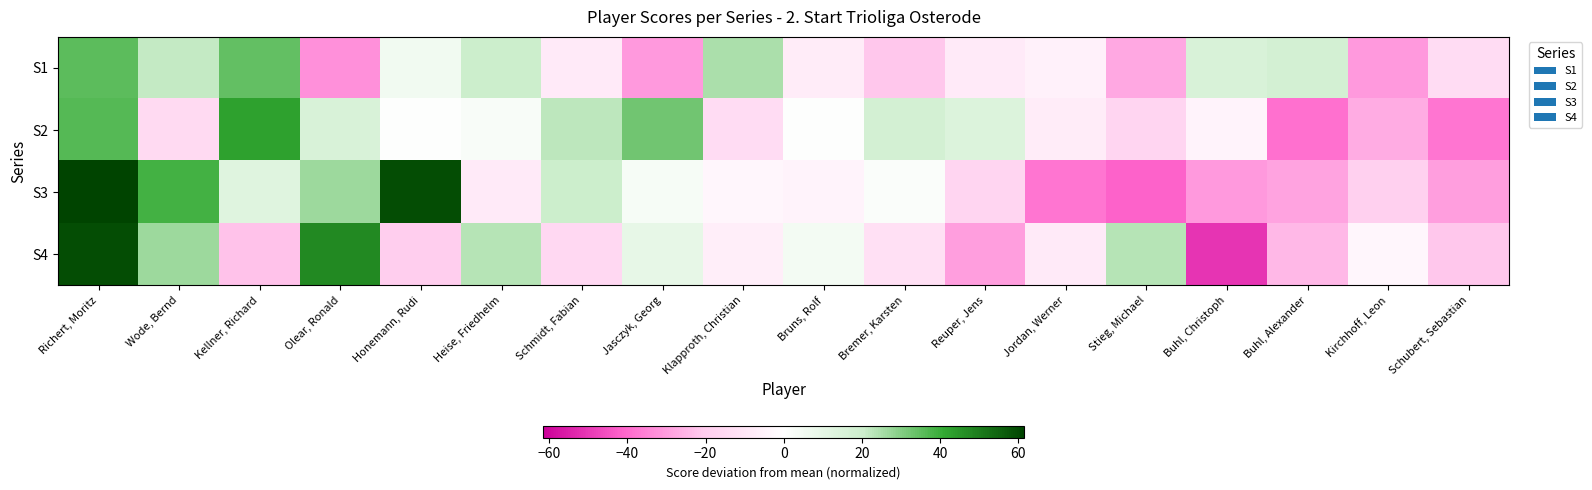

Rank the series by their average value, from highest to lowest.

S2, S3, S1, S4